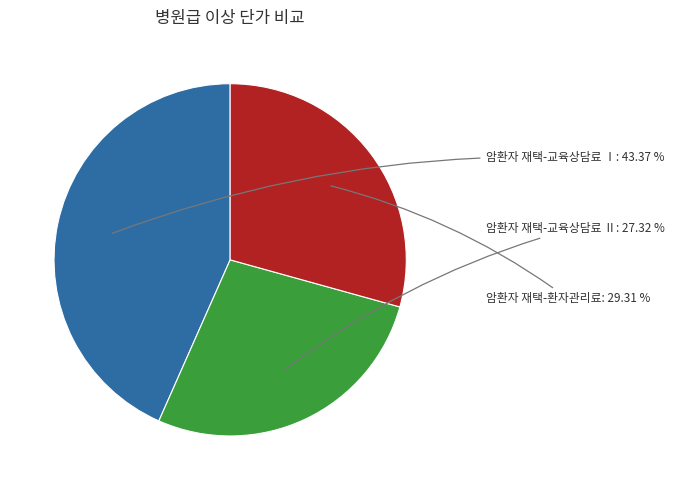

Does any single category account for the majority?

No